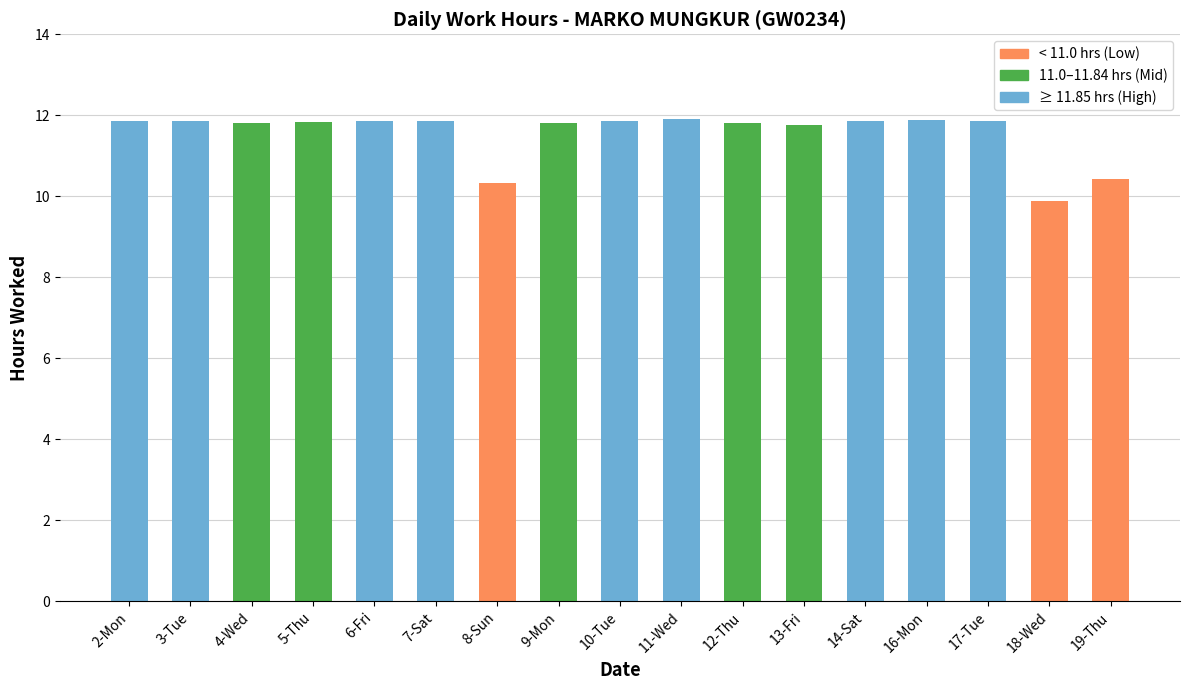

What is the value of the 5th bar from the left?

11.9